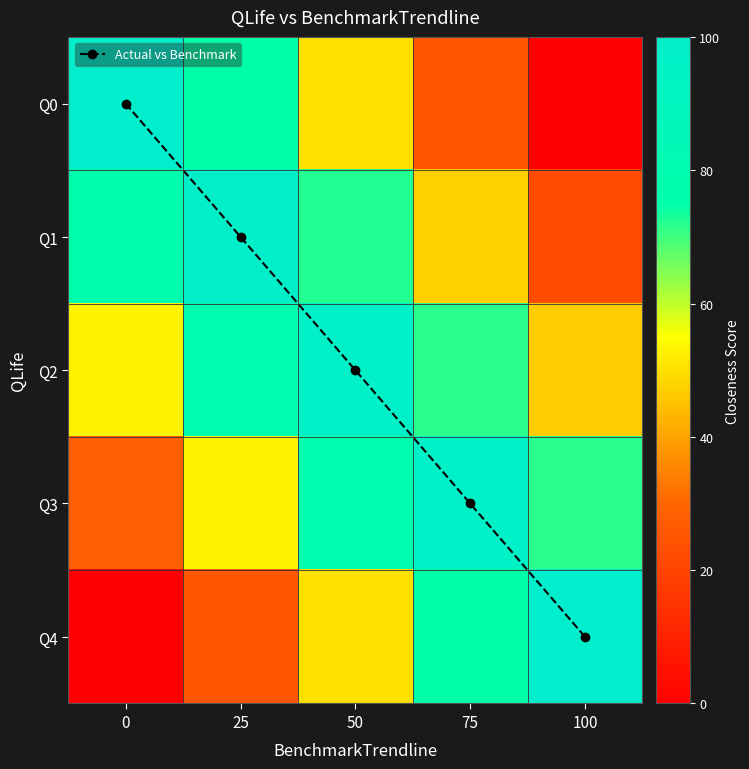

How many data points does each series have?

5